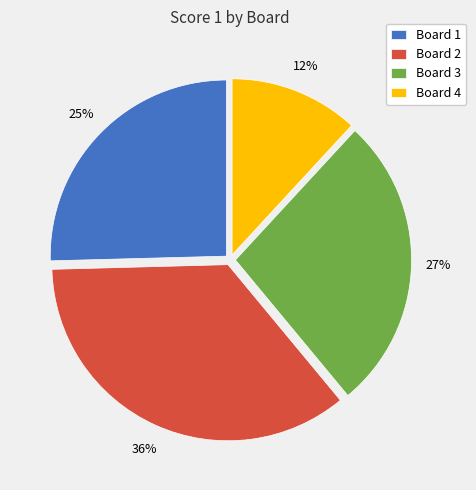

Is the sum of Board 4 and Board 1 greater than half?

No